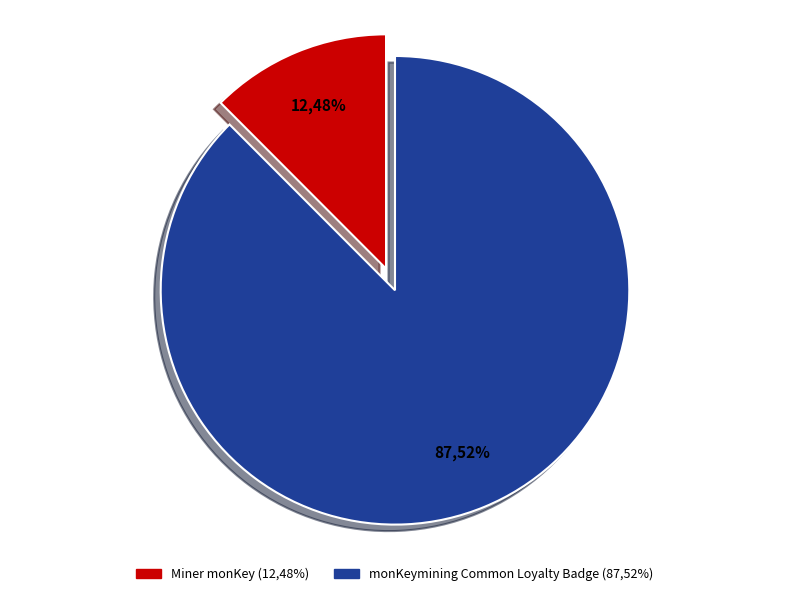

What is the ratio of the value at Miner monKey to the value at monKeymining Common Loyalty Badge?

0.1